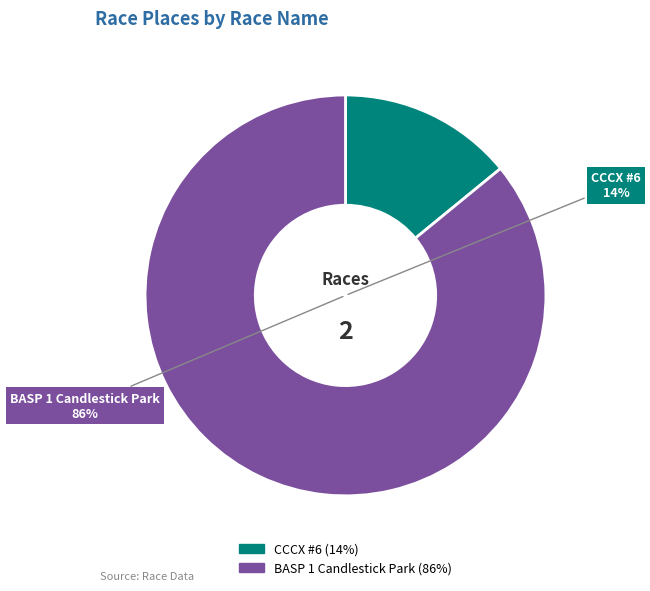

What percentage do BASP 1 Candlestick Park and CCCX #6 together represent?

100.0%